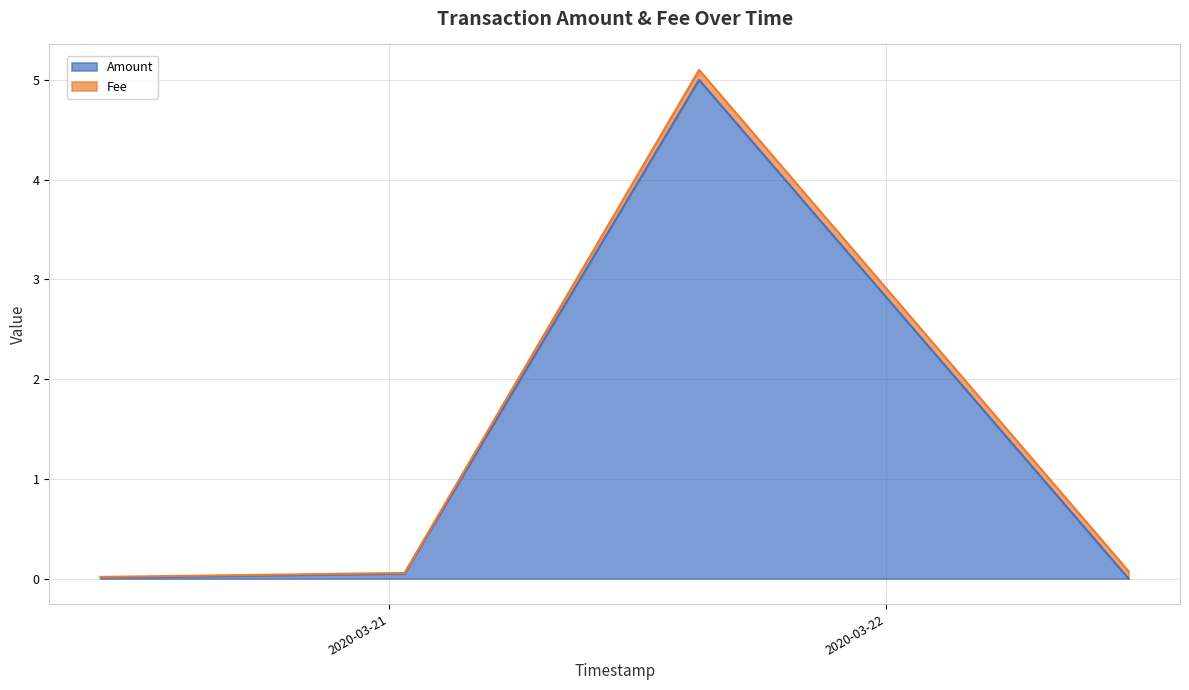

List the labels in order of value, largest first.

2020-03-21 14:58:15, 2020-03-21 00:45:59, 2020-03-20 10:07:01, 2020-03-22 11:41:03